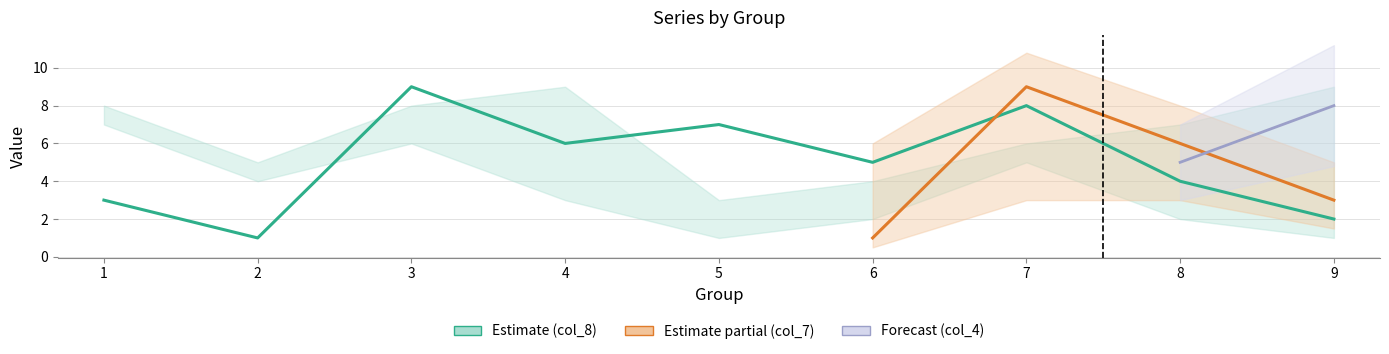

What is the difference between the second highest and second lowest values in the col_8 series?

6